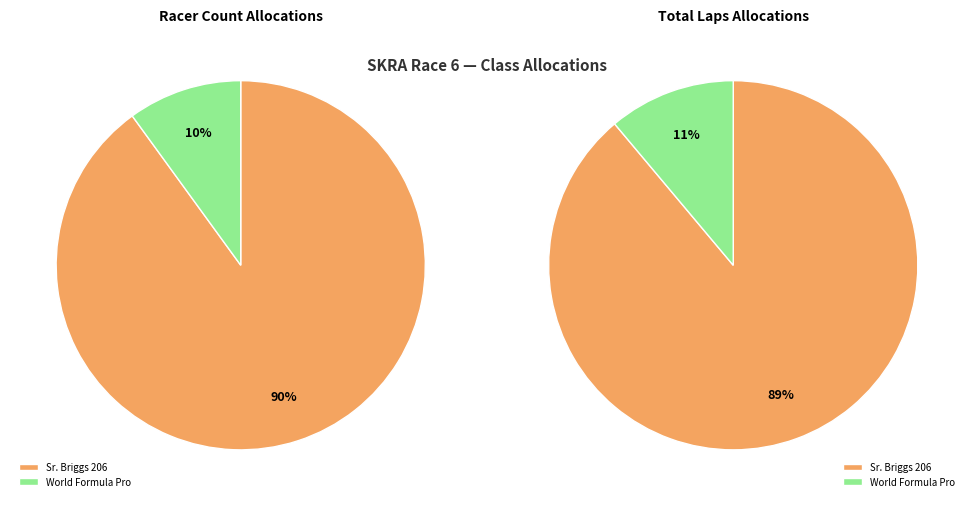

Which category has the smallest portion of the pie?

World Formula Pro